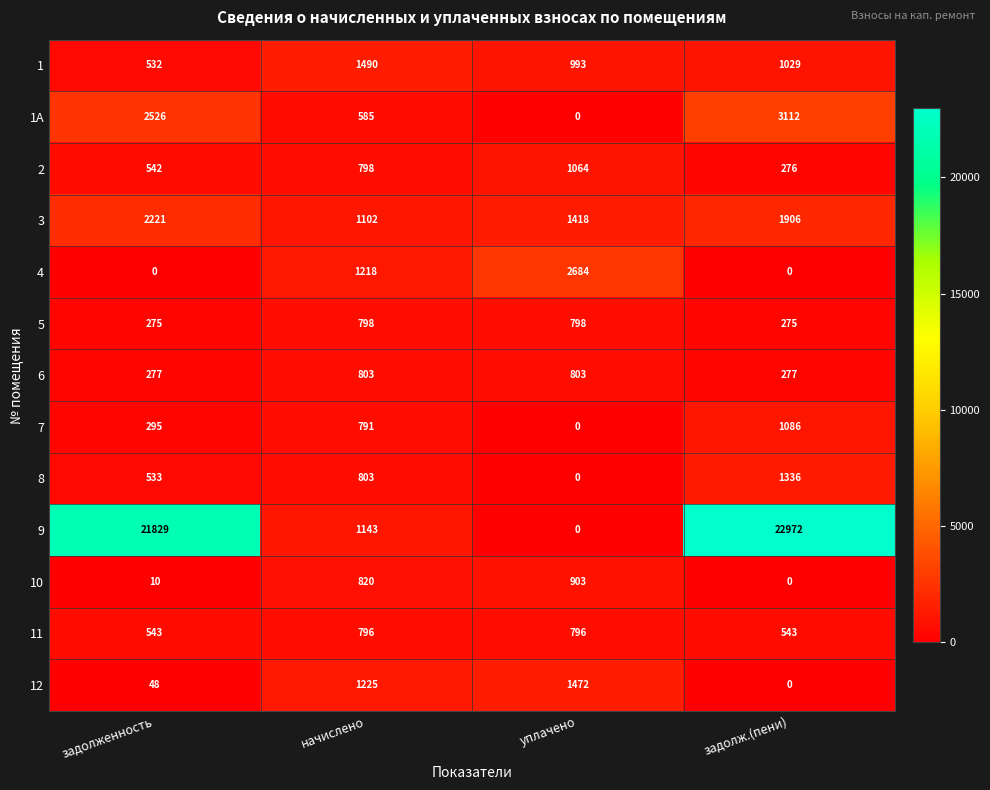

List the labels in order of 7 value, largest first.

задолж.(пени), начислено, задолженность, уплачено